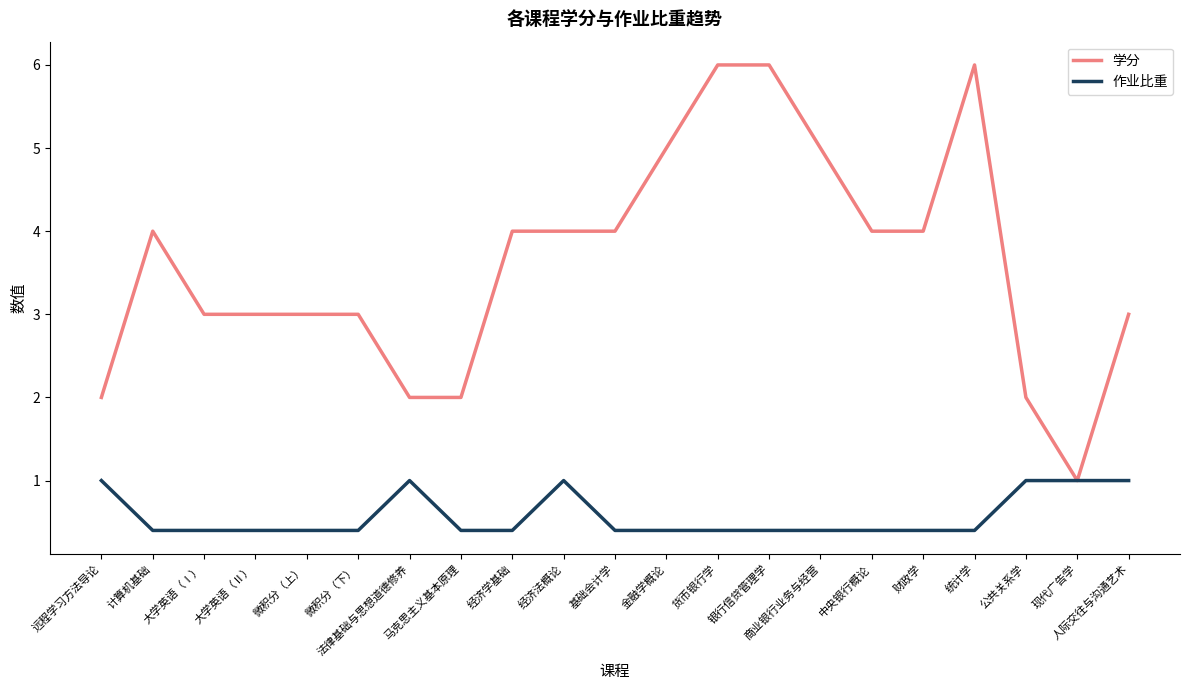

The value of 学分 at 中央银行概论 is 4.0. True or false?

True